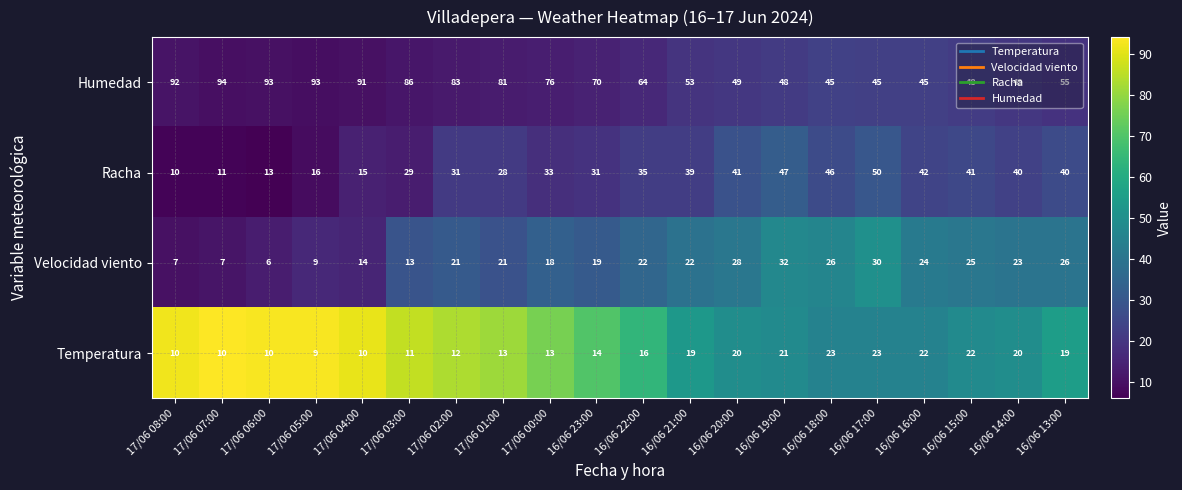

At 16/06 15:00, list the series in order from smallest to largest.

Temperatura, Velocidad viento, Racha, Humedad